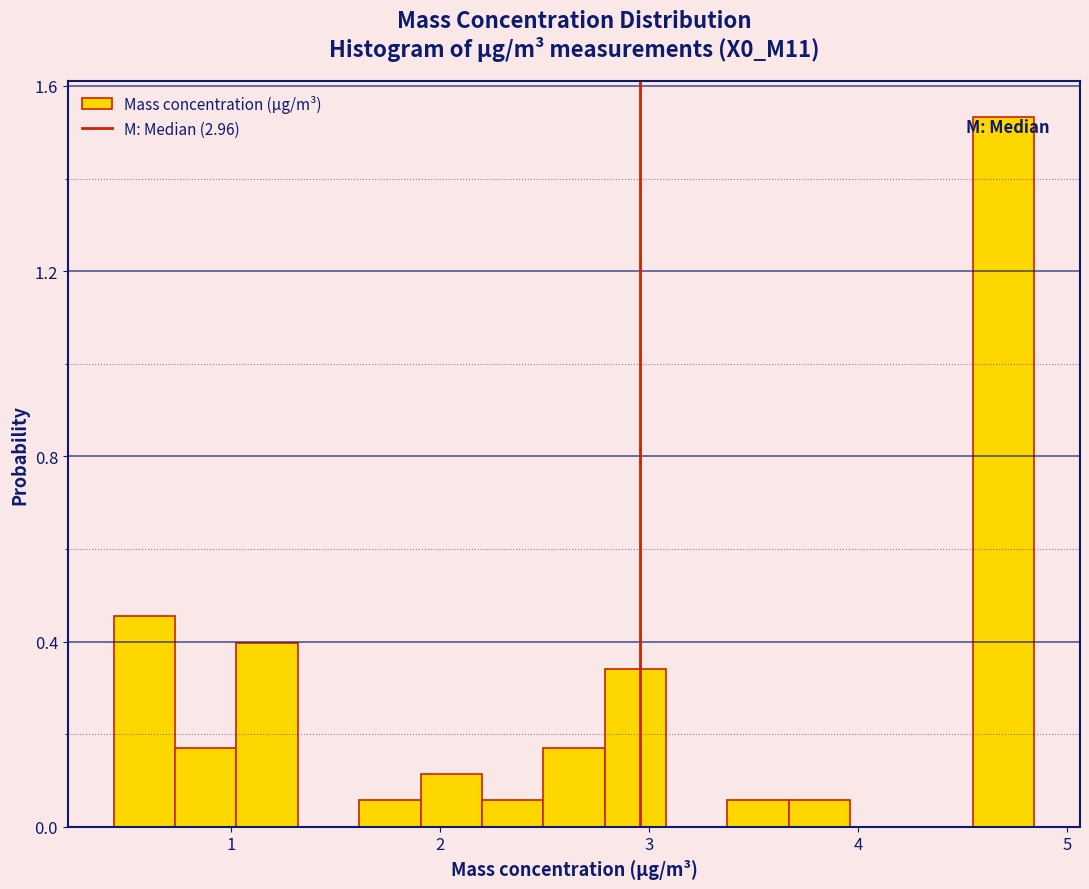

Read against the x-axis, roughly where is the centre of the tallest bar?

4.7